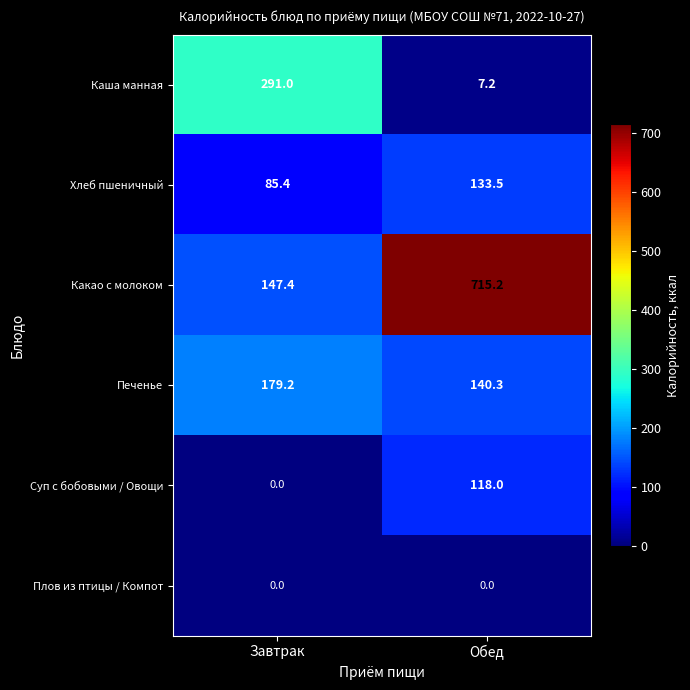

The value of Каша манная at Обед is 7.2. True or false?

True